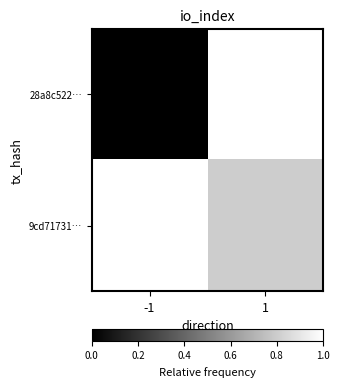

What is the total value across all series at -1?

1.0